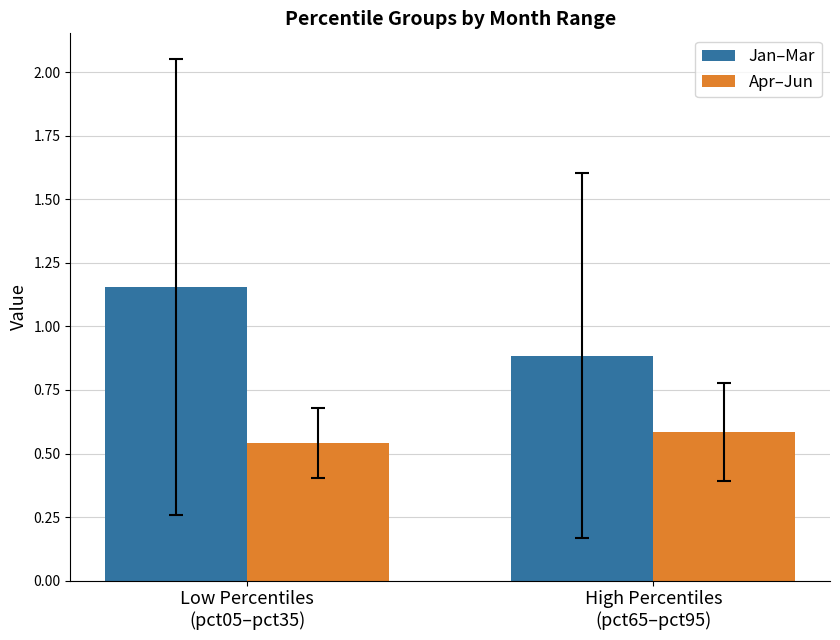

What is the maximum value for Apr–Jun?

0.6